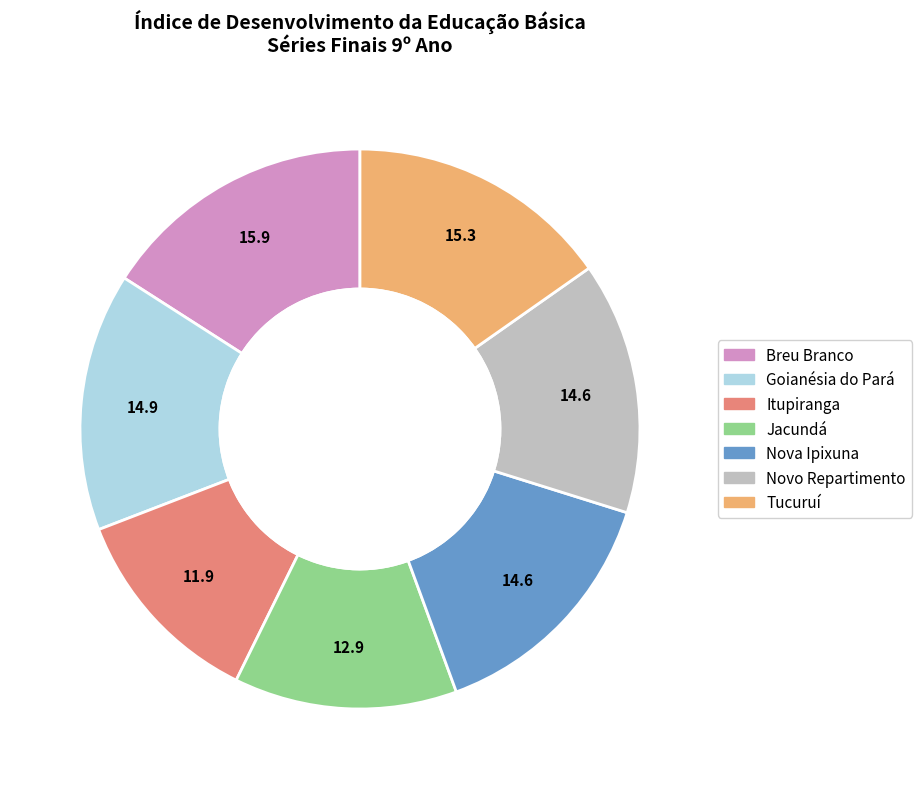

Does Nova Ipixuna represent more than half of the total?

No